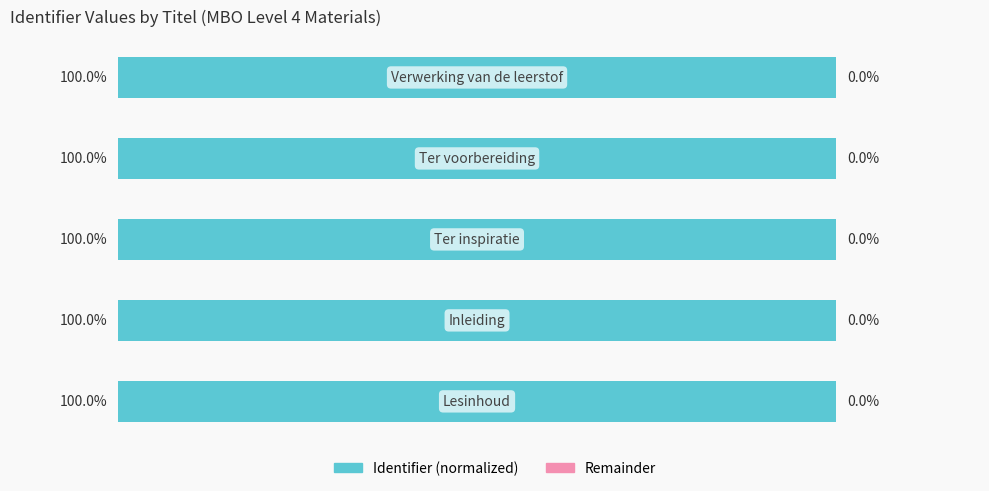

Rank the series by their maximum value, from highest to lowest.

Identifier (normalized), Remainder